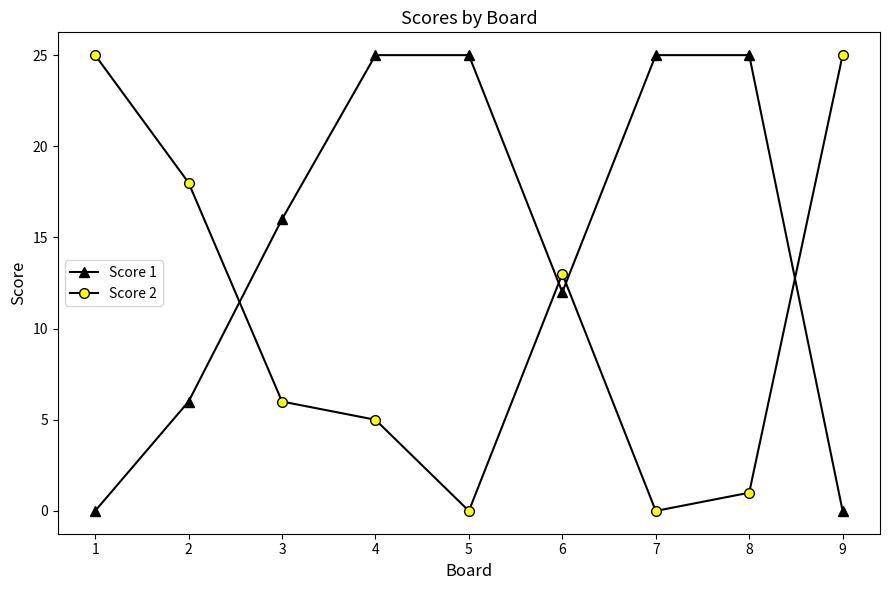

Which series has the largest total across all categories?

Score 1